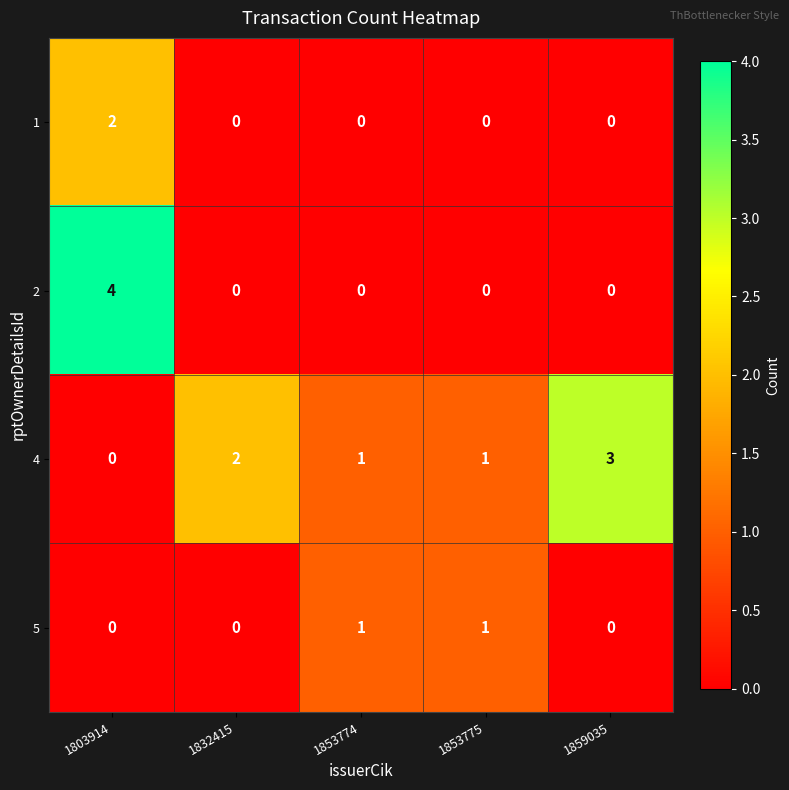

Reading right to left, what are all the values shown in this chart?

1: 0	0	0	0	2
2: 0	0	0	0	4
4: 3	1	1	2	0
5: 0	1	1	0	0